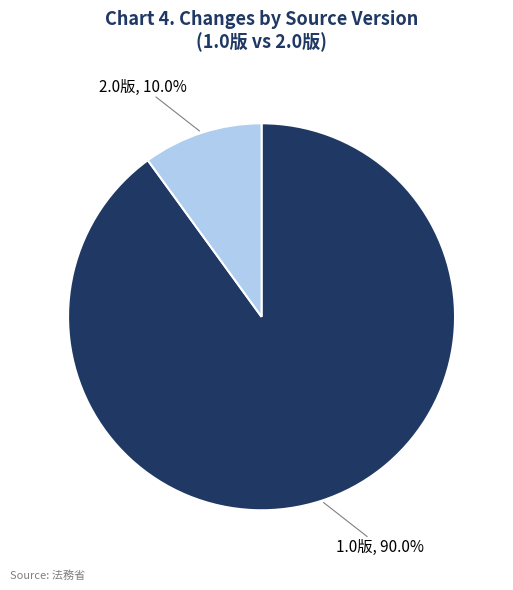

Rank the categories by value from lowest to highest.

2.0版, 1.0版